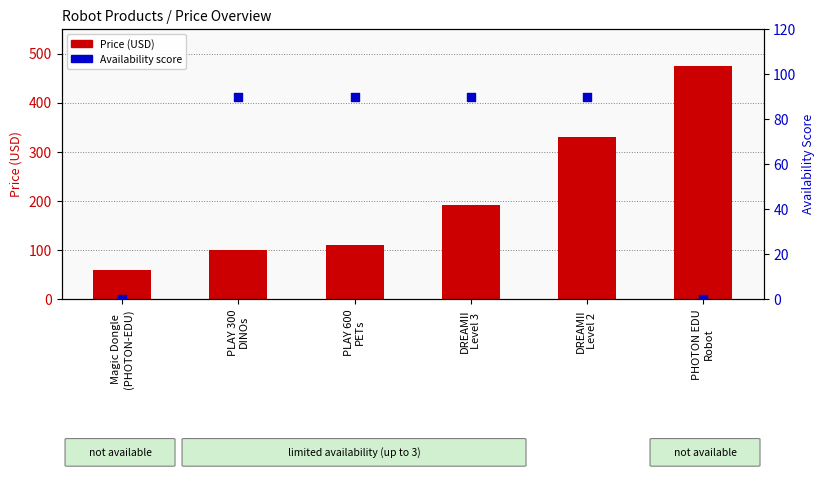

Which series reaches the maximum Y coordinate?

Price (USD)